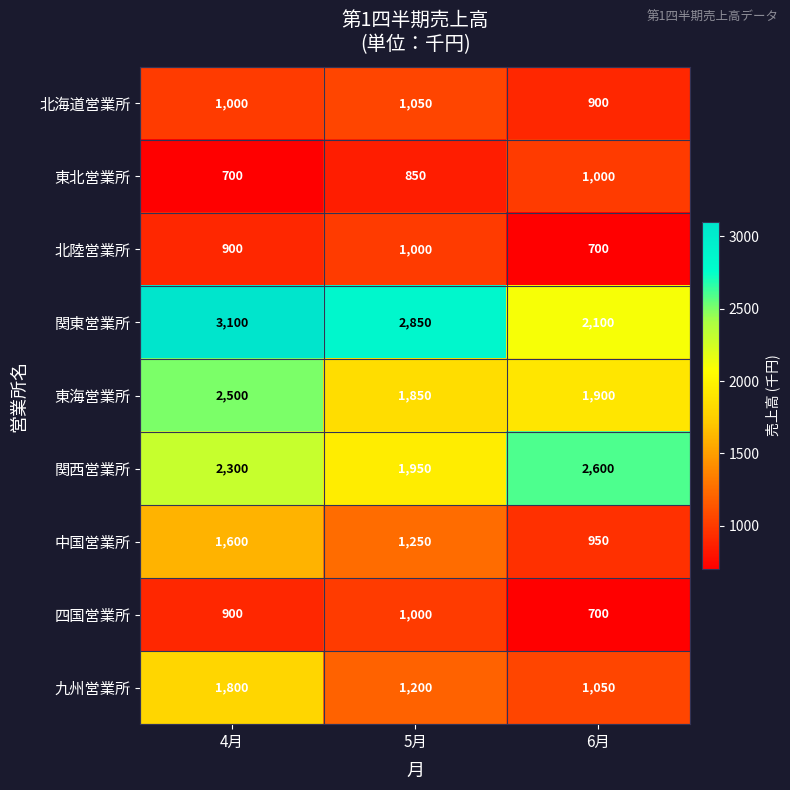

What is the greatest value displayed?

3100